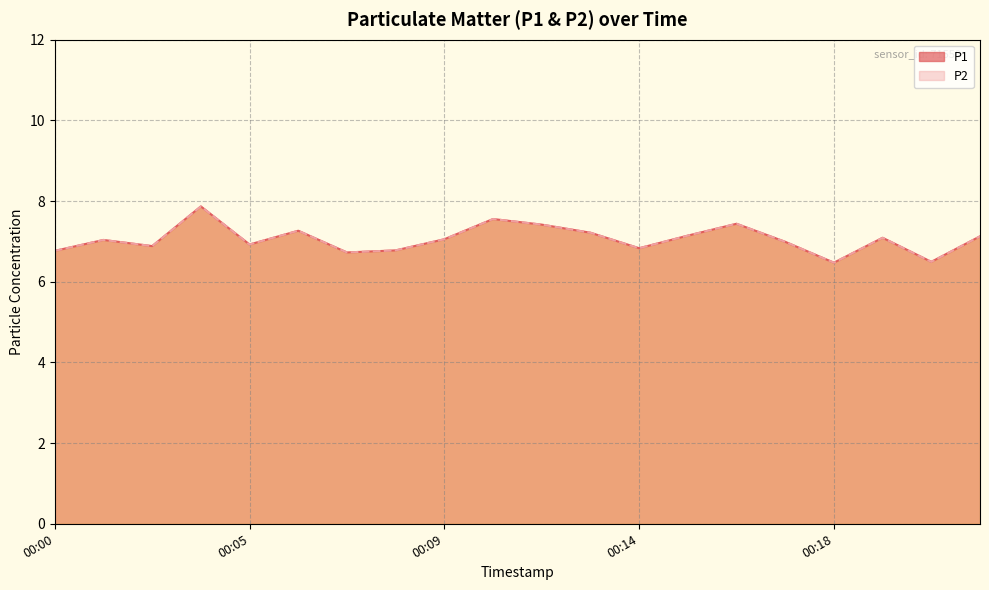

Which series has the widest spread of values?

P1